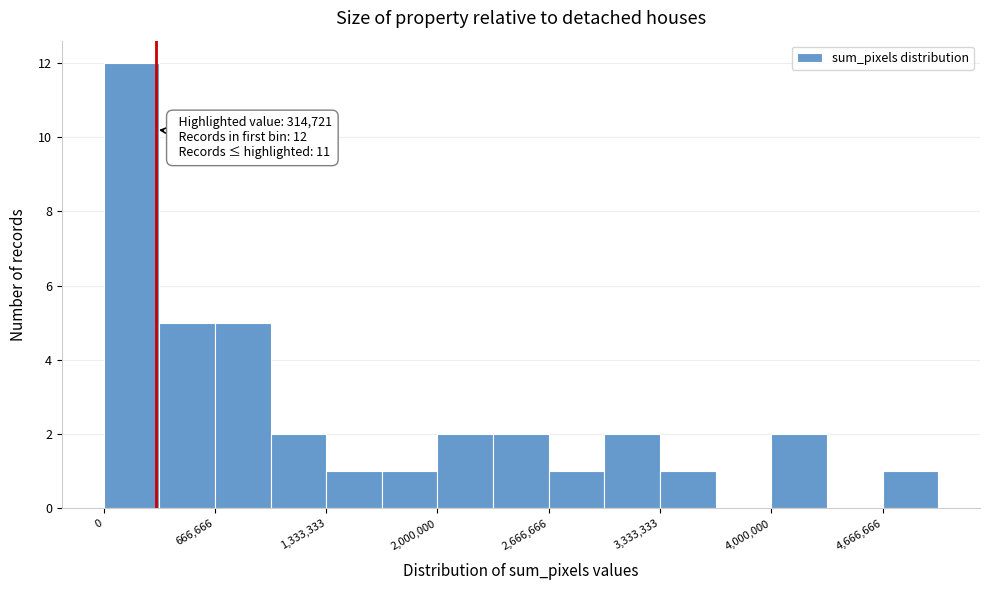

Read against the x-axis, roughly where is the centre of the tallest bar?

200000